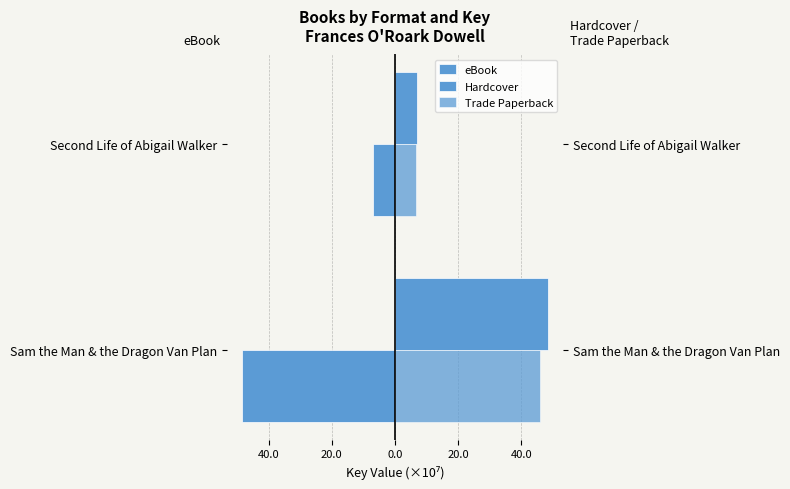

Are the bars horizontal?

Yes